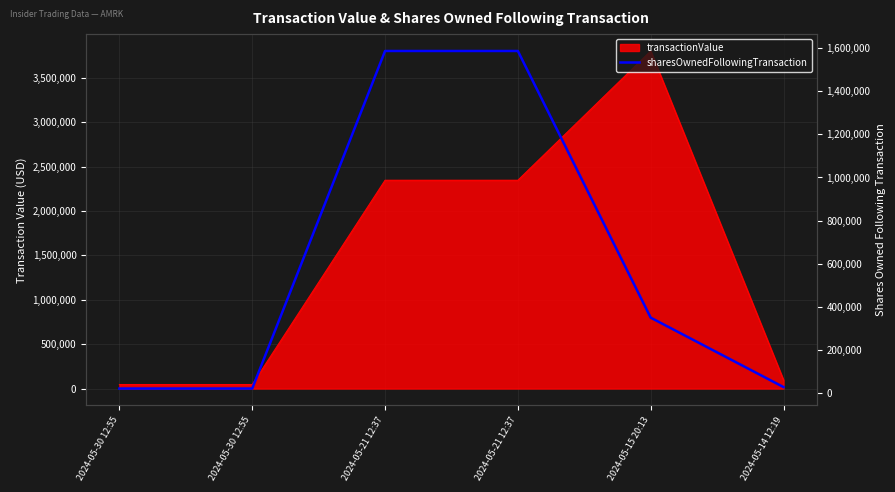

At which category does the chart reach its minimum across all series?

2024-05-30 12:55